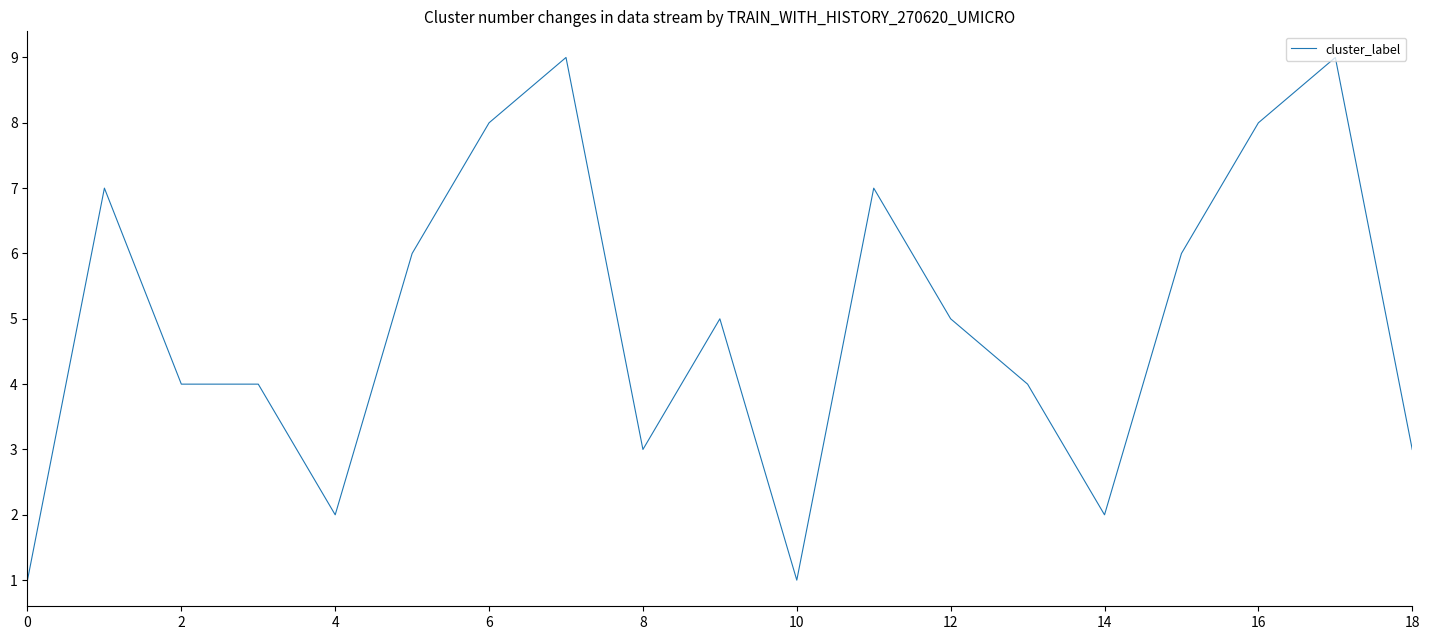

Is this an area chart (filled region under the line)?

No